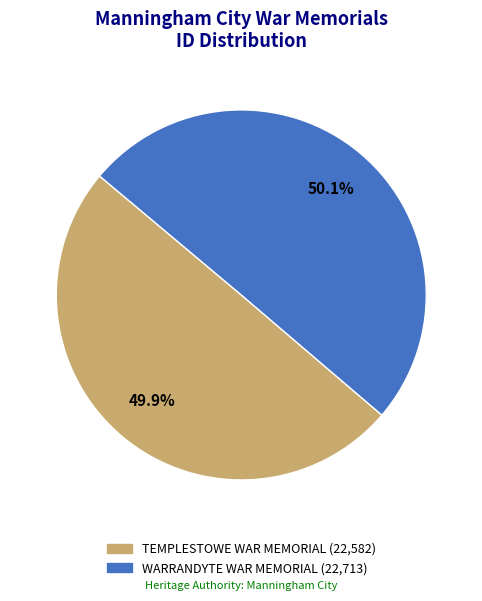

Is there any slice that represents more than half of the pie?

Yes